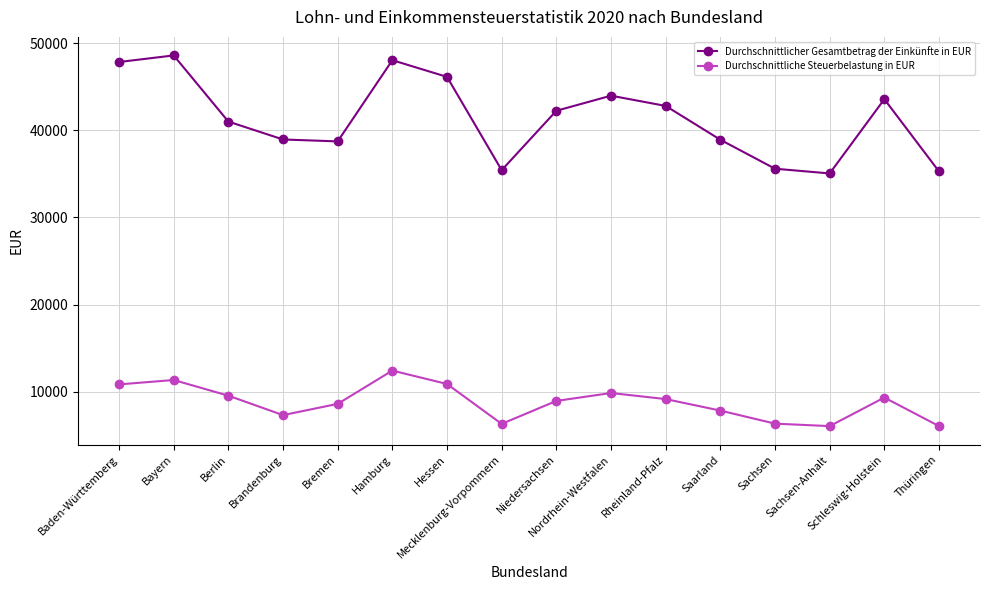

At which category does Durchschnittliche Steuerbelastung in EUR reach its first local peak?

Bayern